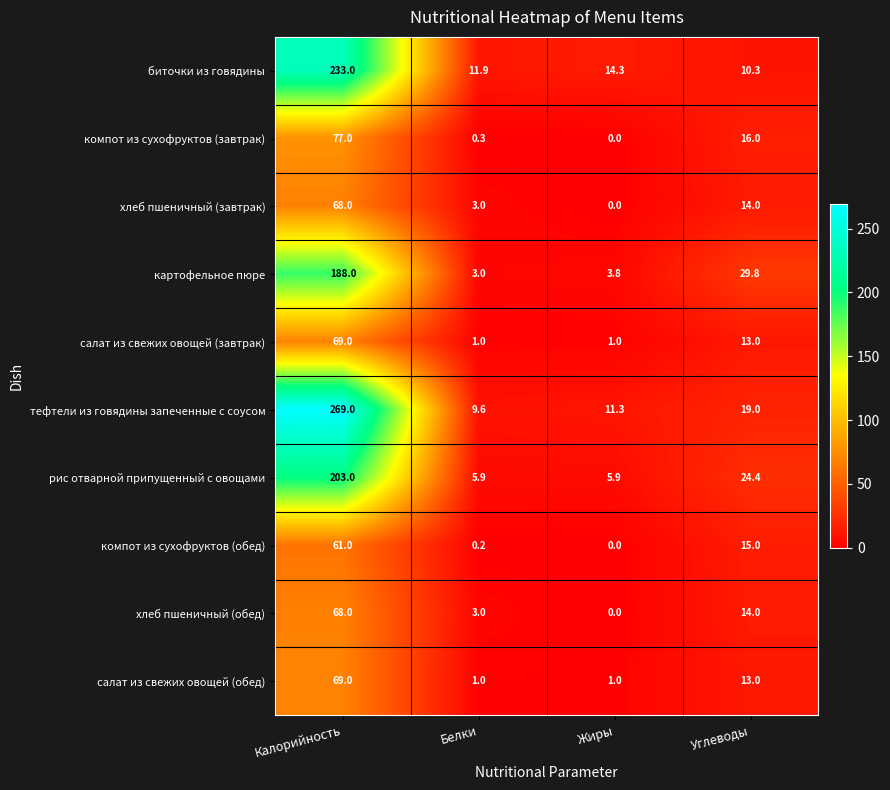

Which series has the widest spread of values?

тефтели из говядины запеченные с соусом